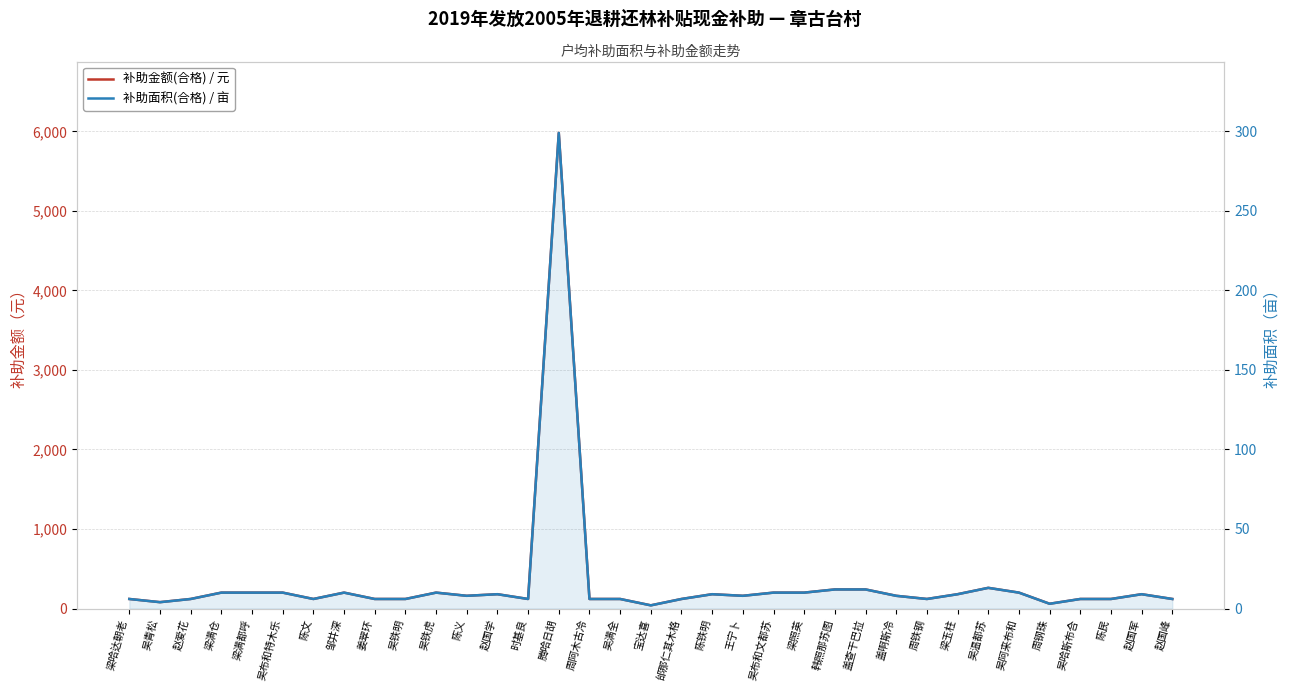

What is the label of the 7th point from the left?

陈文